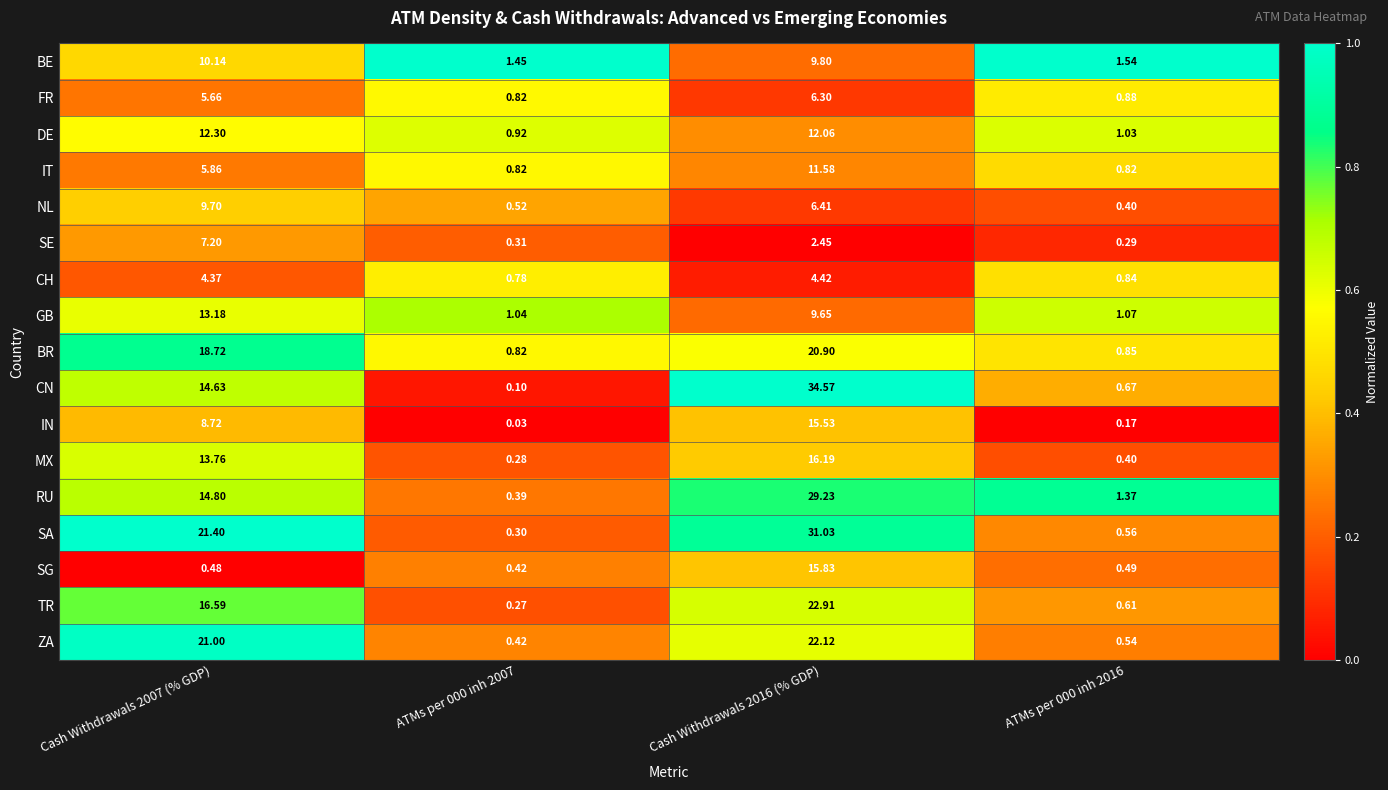

Which series has the largest range (max minus min)?

CN